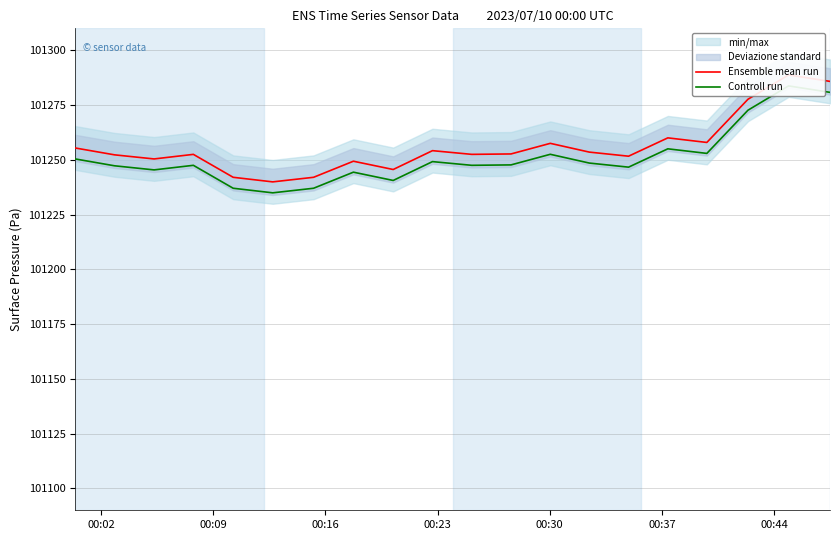

Which series has the largest range (max minus min)?

Ensemble mean run